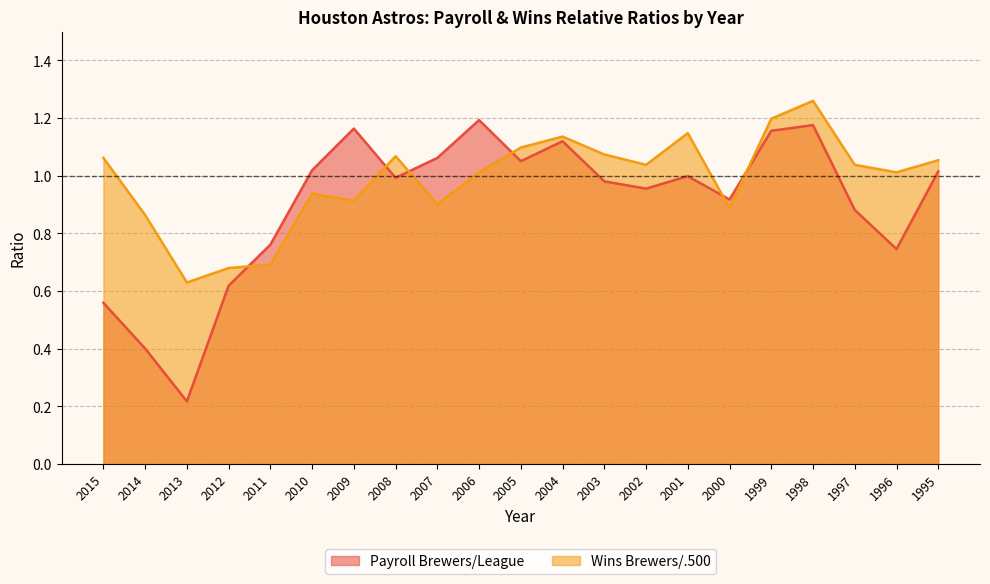

What are all the series names shown in the legend?

Payroll Brewers/League, Wins Brewers/.500